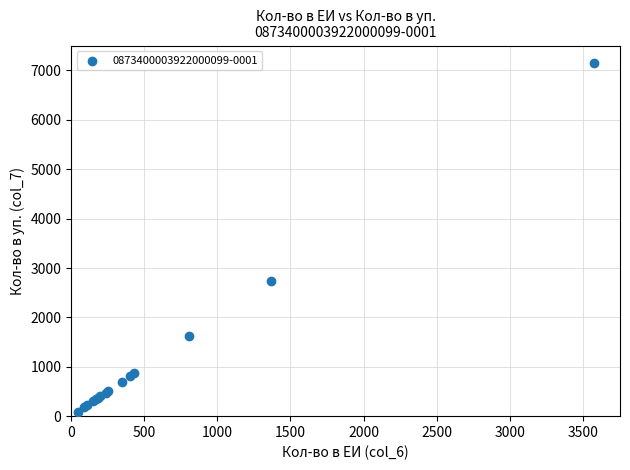

What Y value in the scatter plot is closest to 3622?

2730